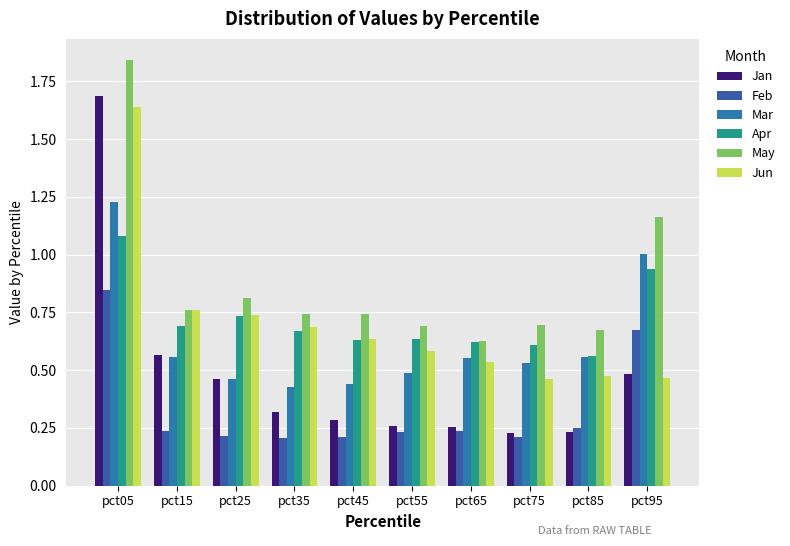

The value of Jan at pct15 is 0.6. True or false?

True